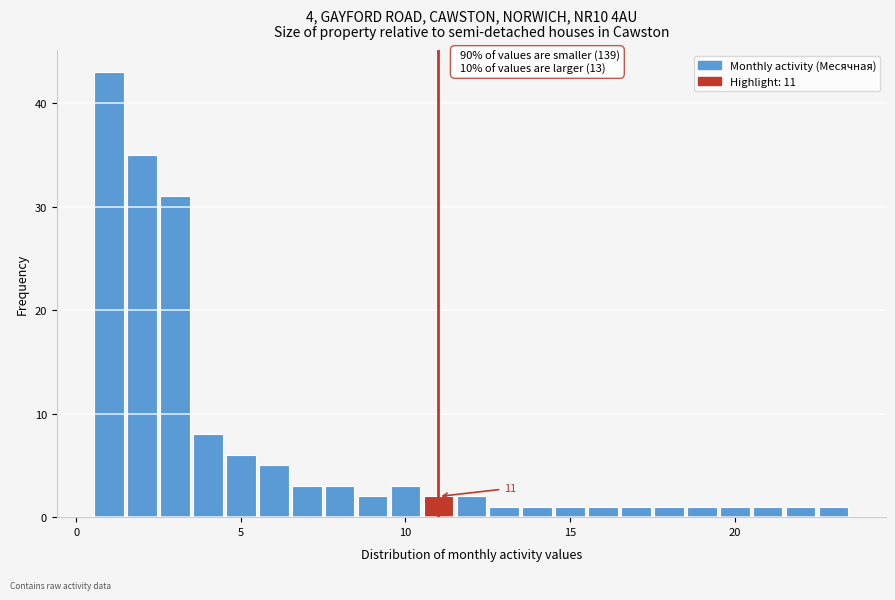

Read against the x-axis, roughly where is the centre of the tallest bar?

1.0